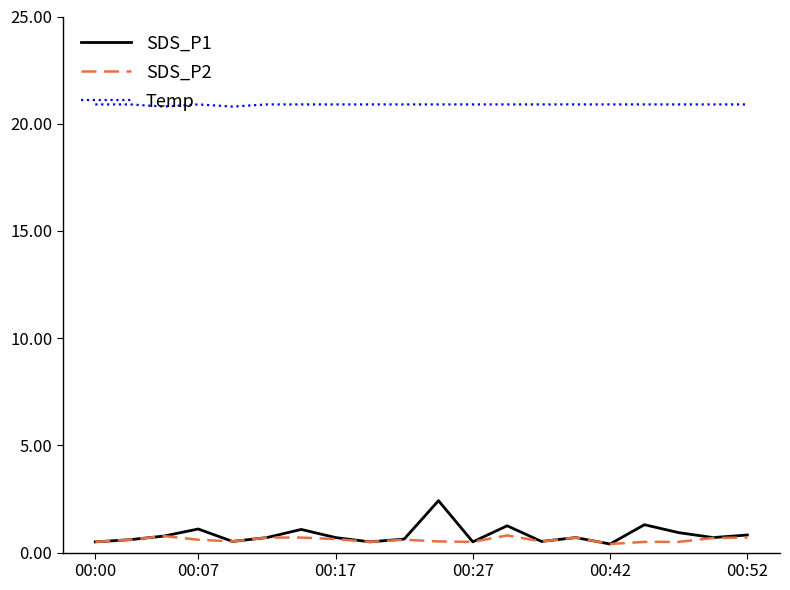

List the series in order of their peak value, highest first.

Temp, SDS_P1, SDS_P2